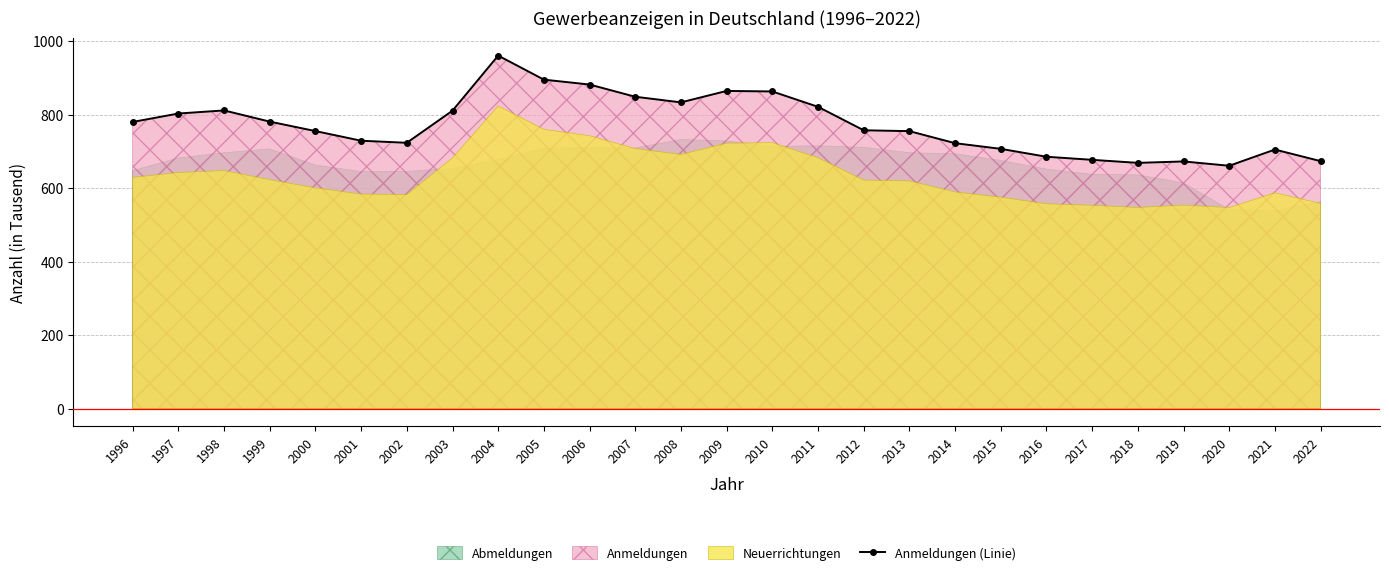

What is the value of the 11th point from the left?

881.8